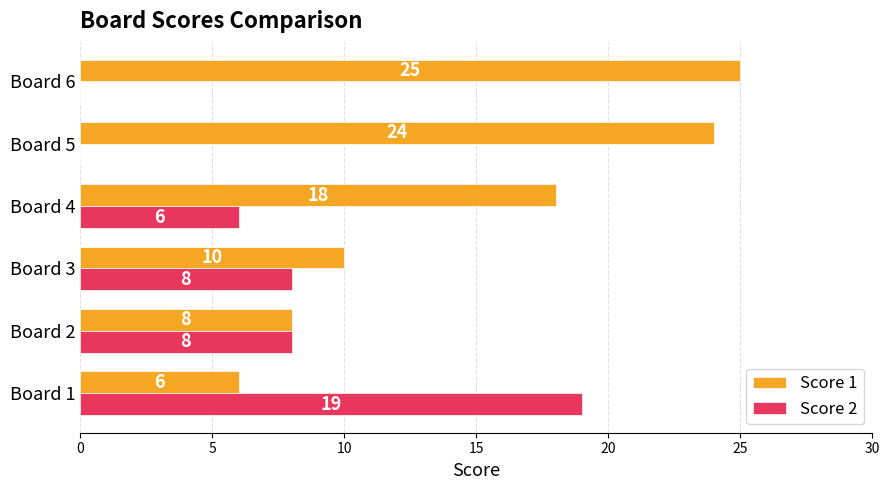

How many Score 2 values are between 0 and 8?

5